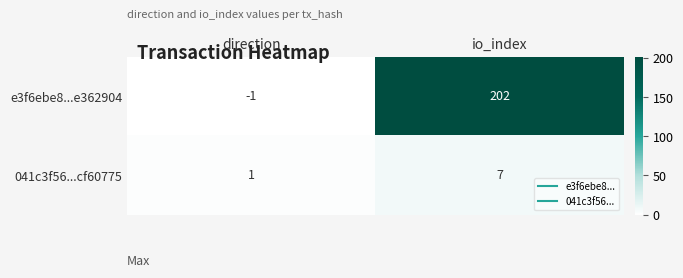

What is the maximum value for 041c3f56...cf60775?

7